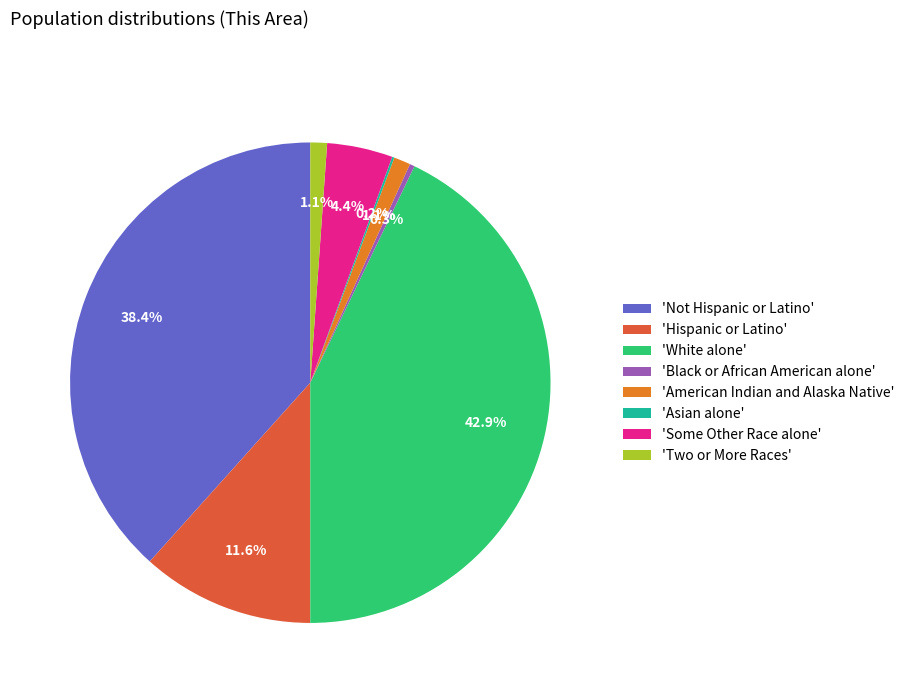

Which category has the biggest portion of the pie?

'White alone'